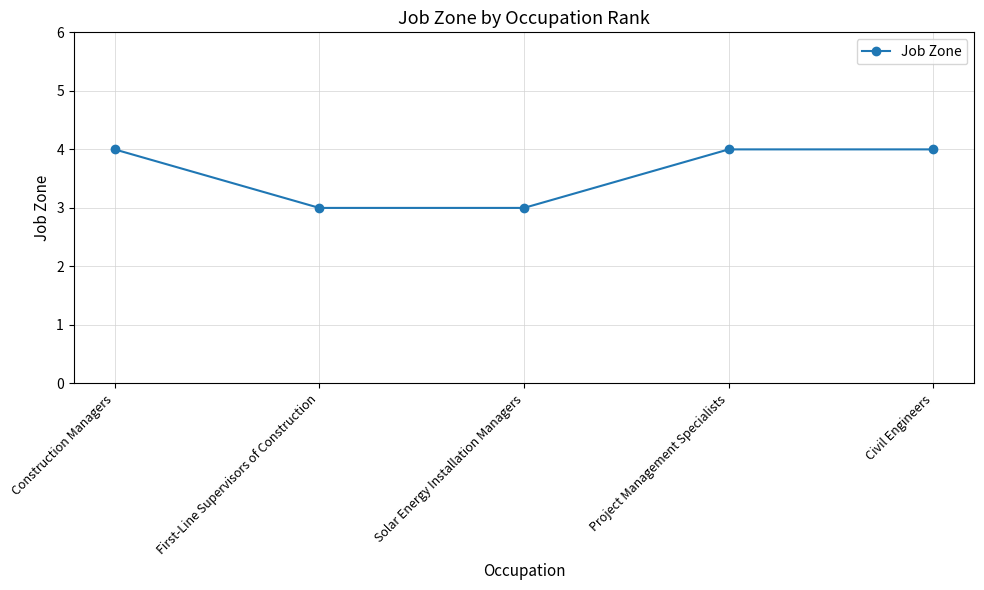

The chart shows a value of 1 at Civil Engineers. True or false?

False